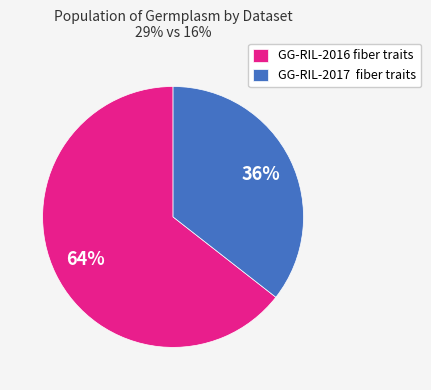

Is there any slice that represents more than half of the pie?

Yes